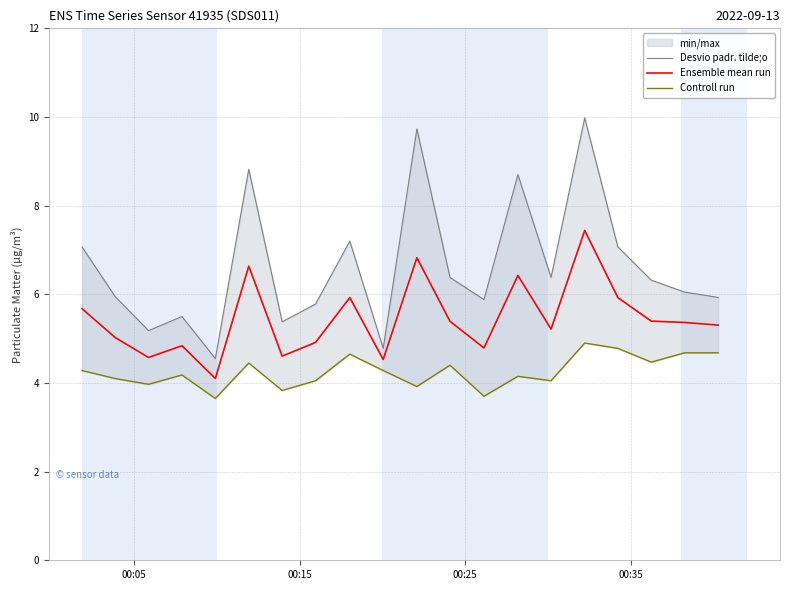

What is the difference between the maximum and second lowest values in the Desvio padr. tilde;o series?

5.2